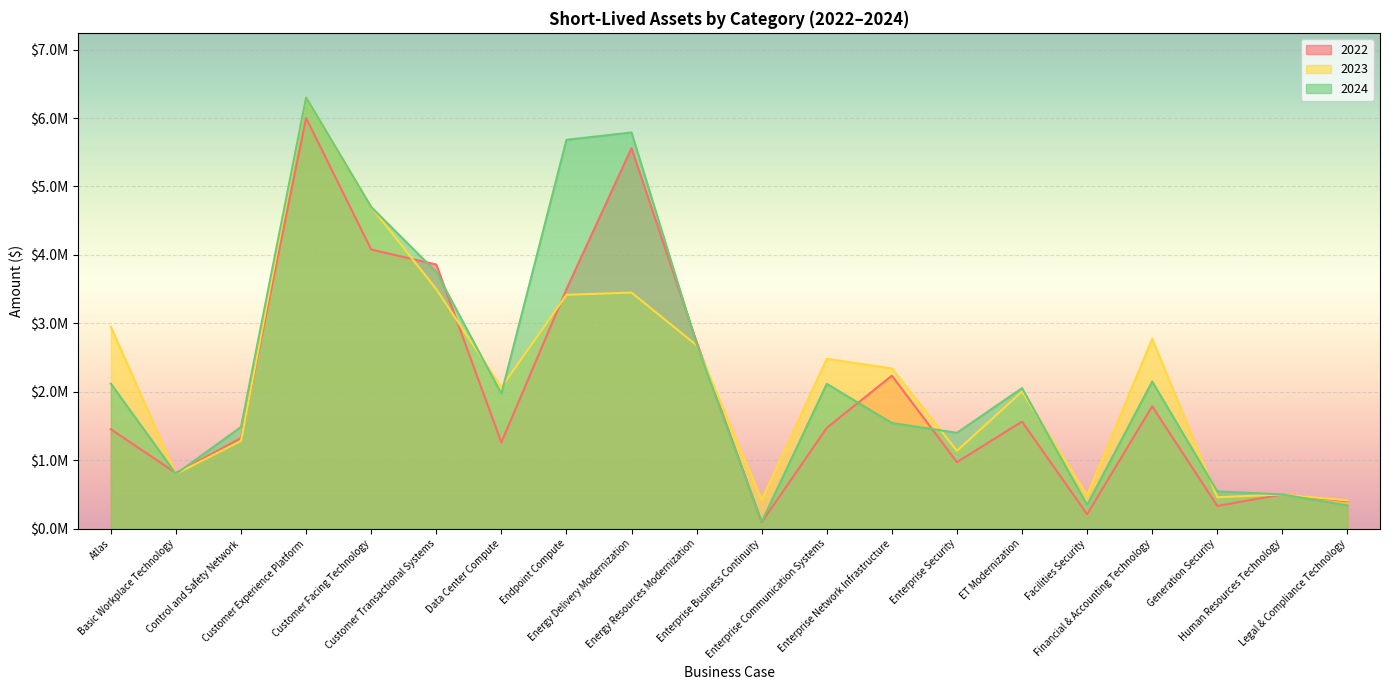

How many data points in 2023 are above 2341928?

9